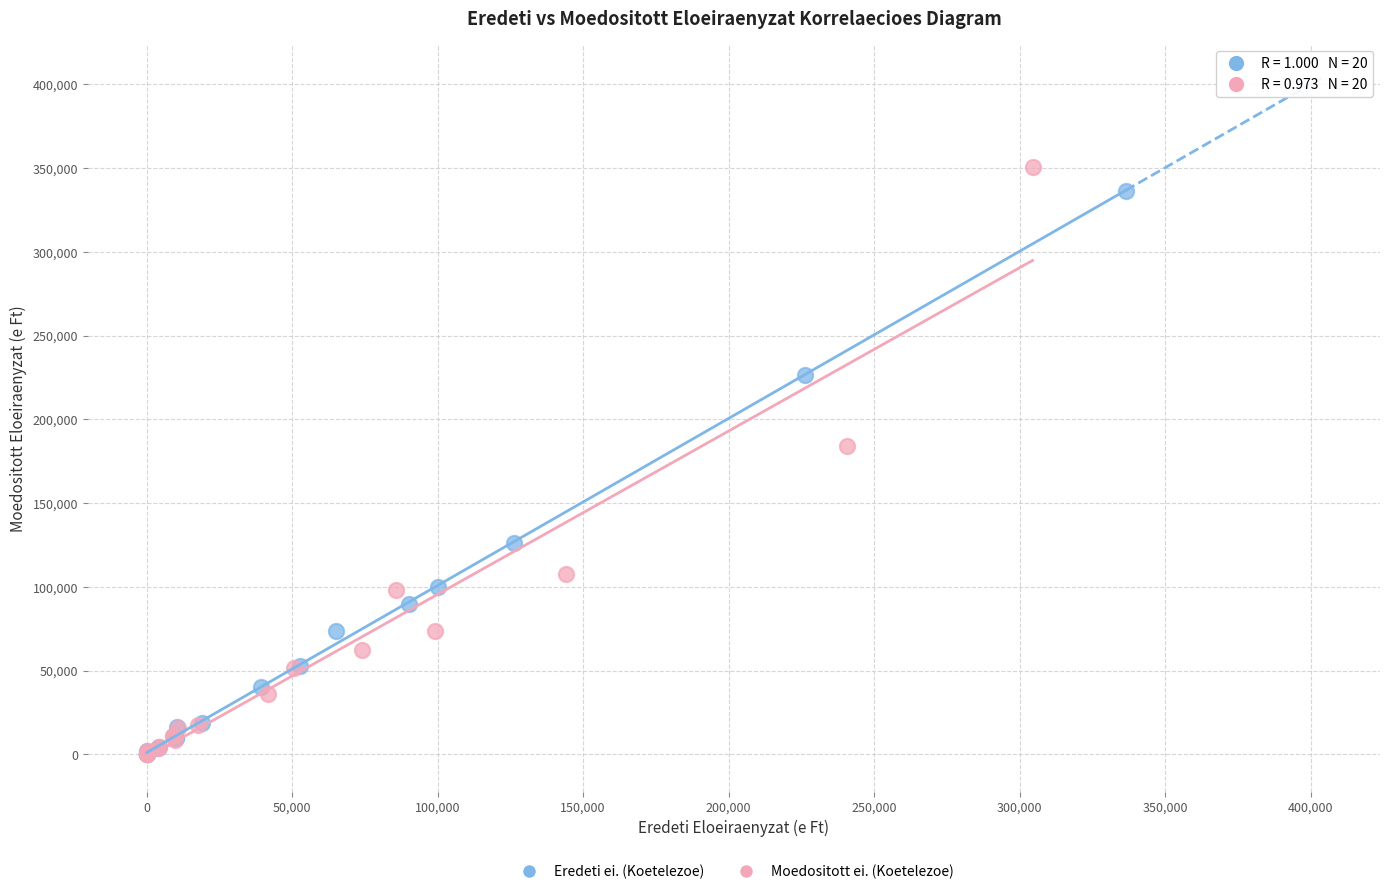

Which series has the largest Y range (max minus min)?

Moedositott ei. (Koetelezoe)